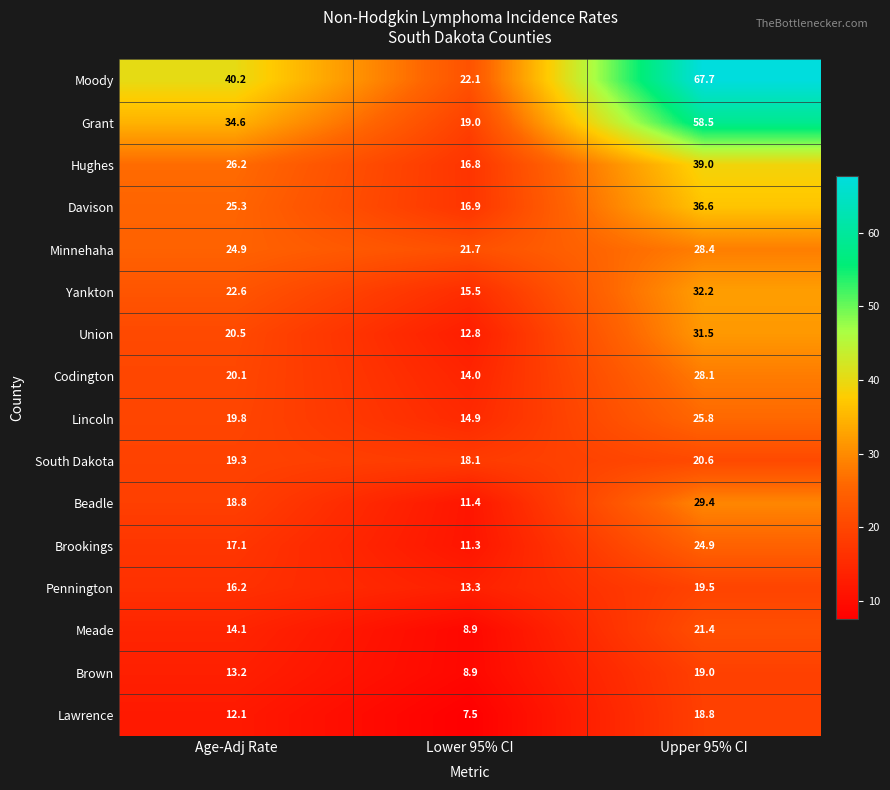

What is the difference between the Lincoln values at Age-Adj Rate and Upper 95% CI?

6.0